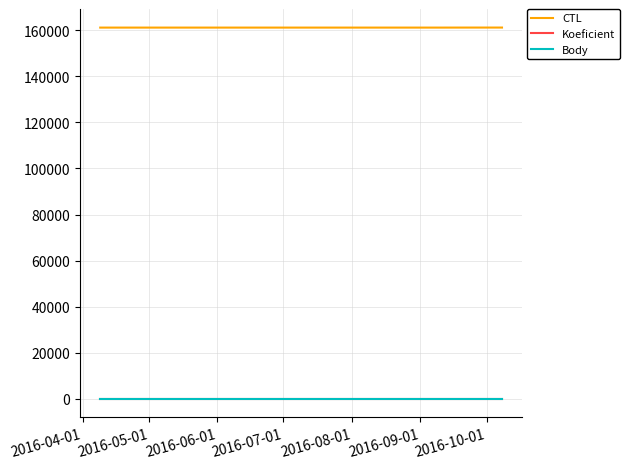

Which series has the largest total across all categories?

CTL